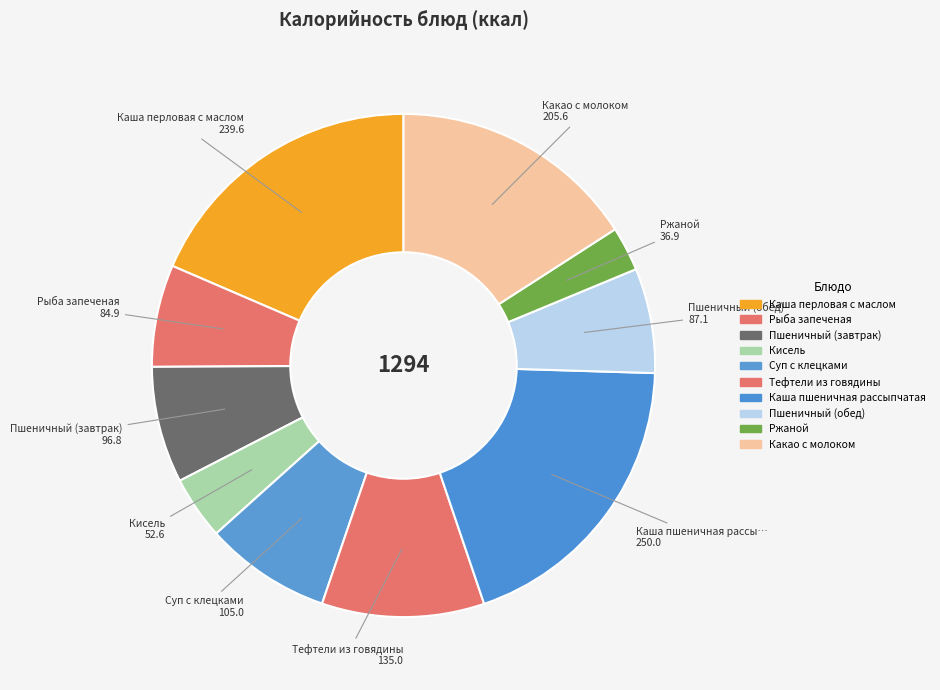

What percentage is the Каша перловая с маслом slice, to the nearest percent?

19%